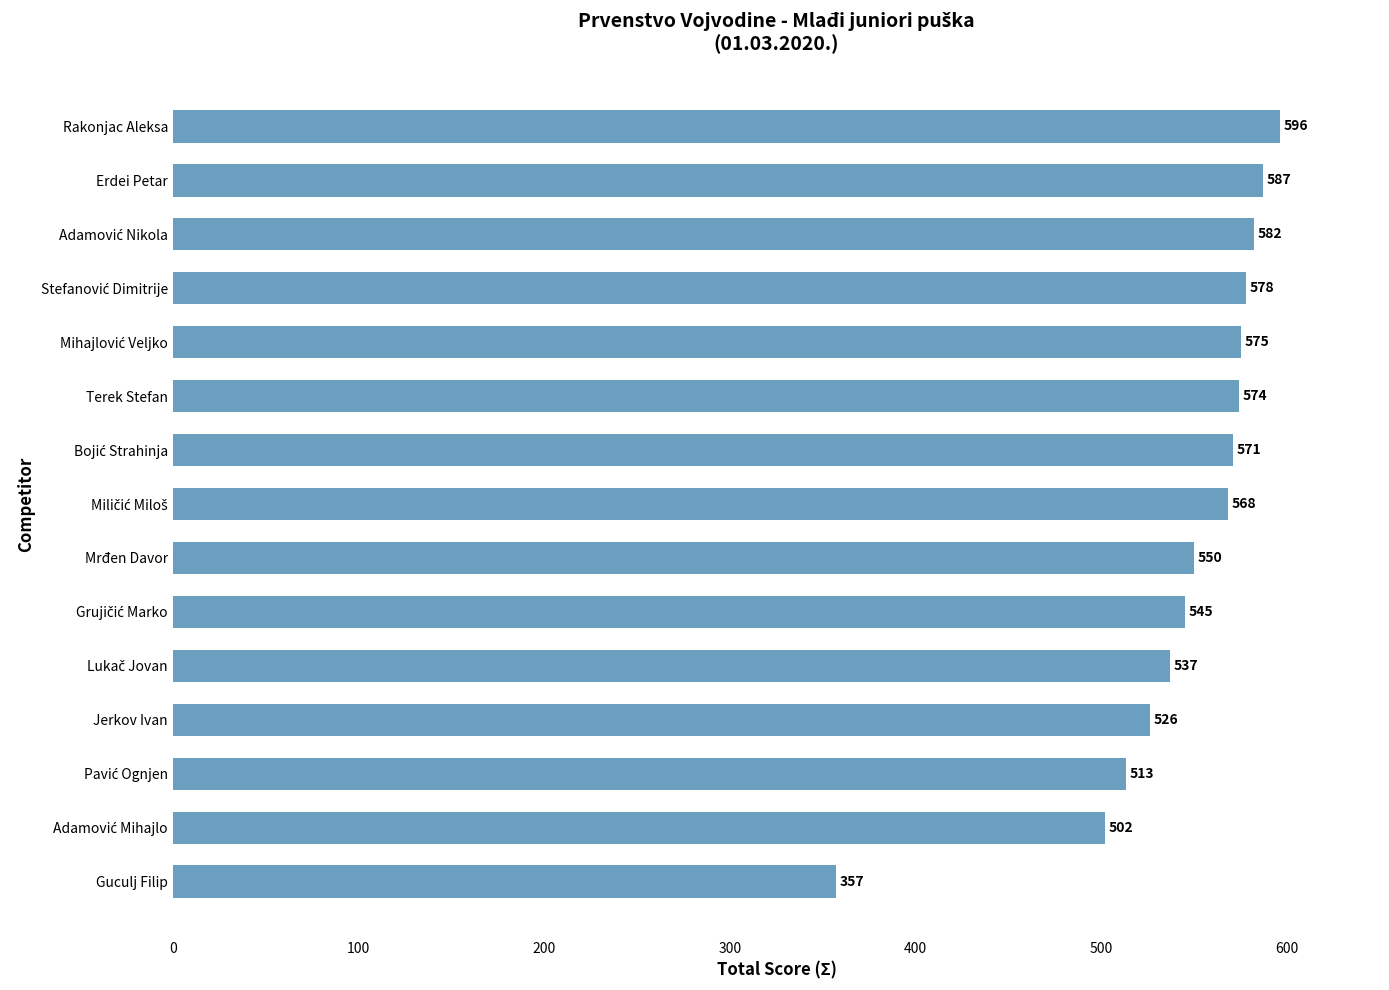

What is the smallest value displayed?

357